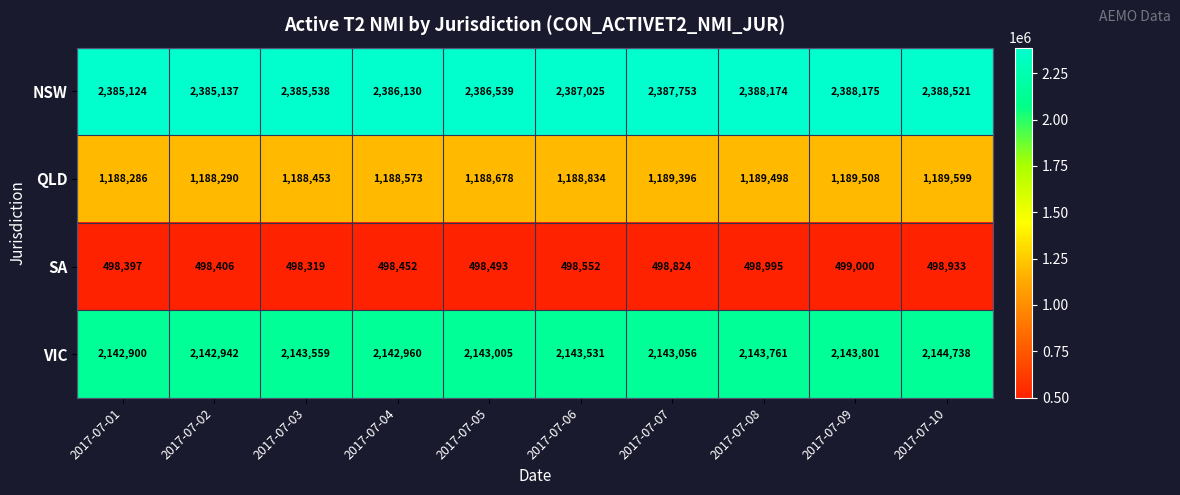

Is it true that VIC equals 2142960 at 2017-07-04?

True